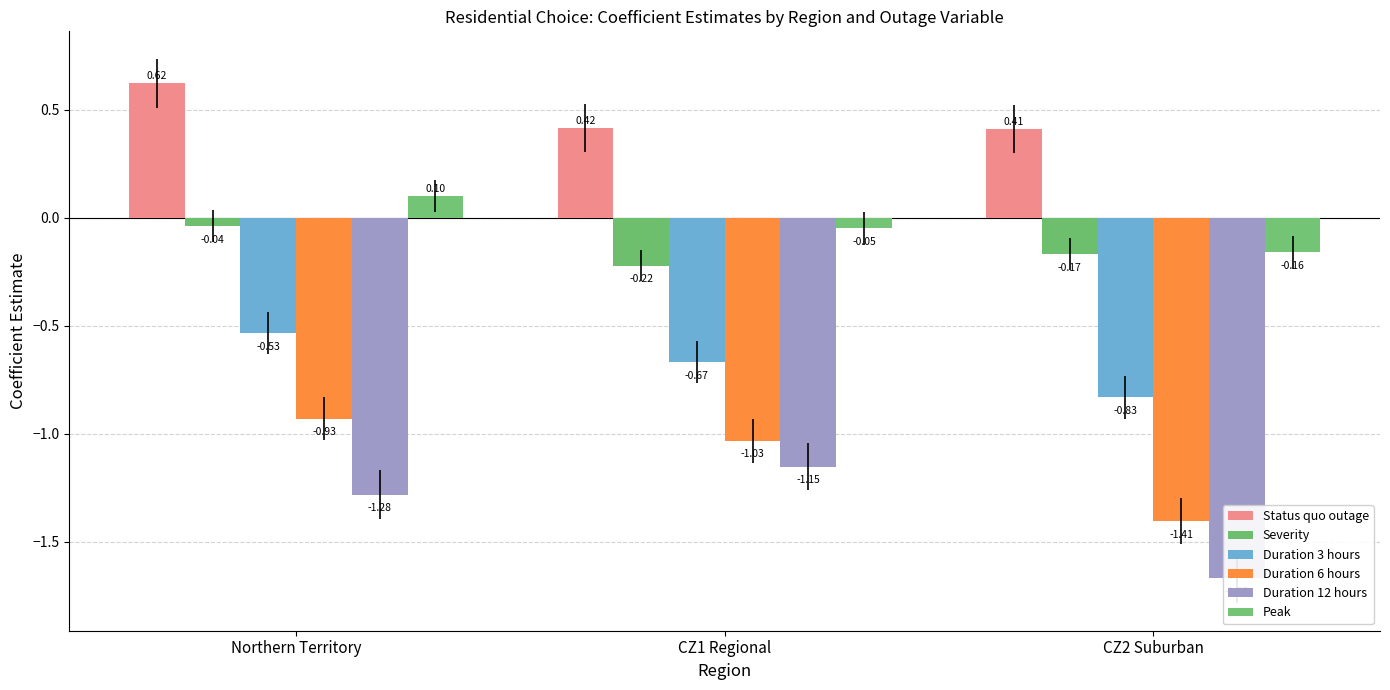

What is the label of the 3rd bar from the left?

CZ2 Suburban